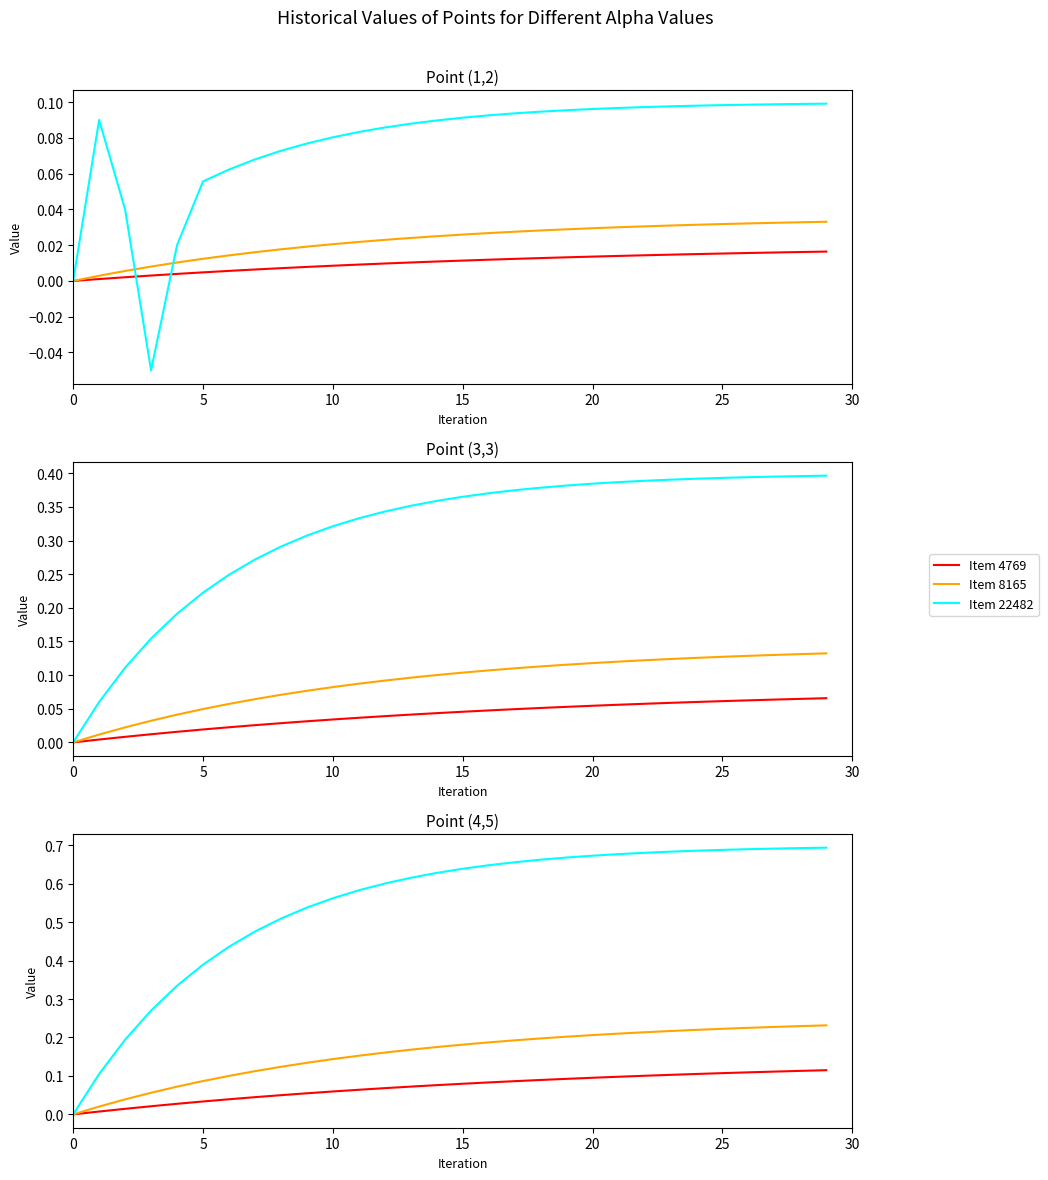

Which series has the largest range (max minus min)?

Item 22482